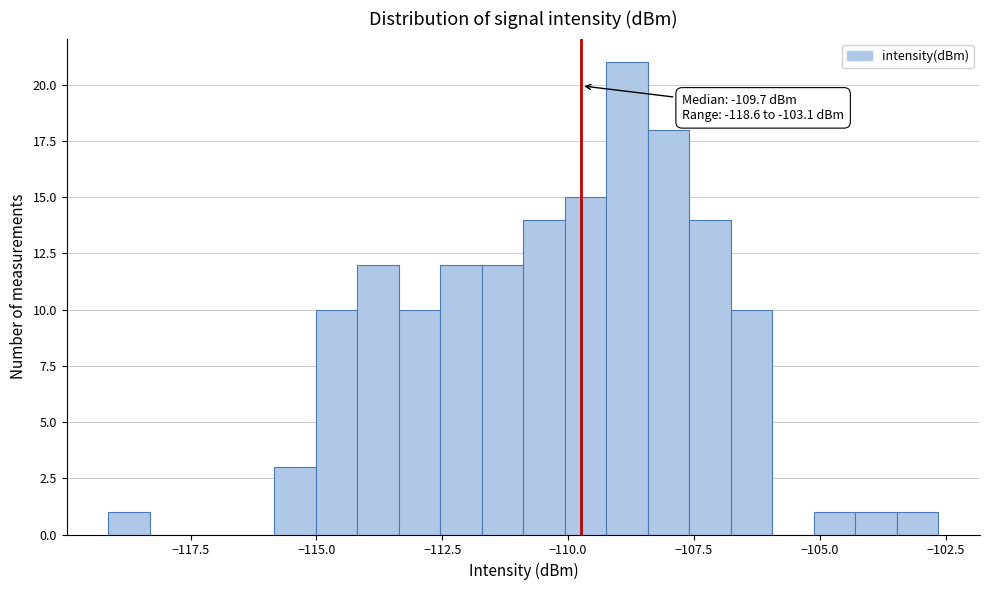

Read against the x-axis, roughly where is the centre of the tallest bar?

-109.0